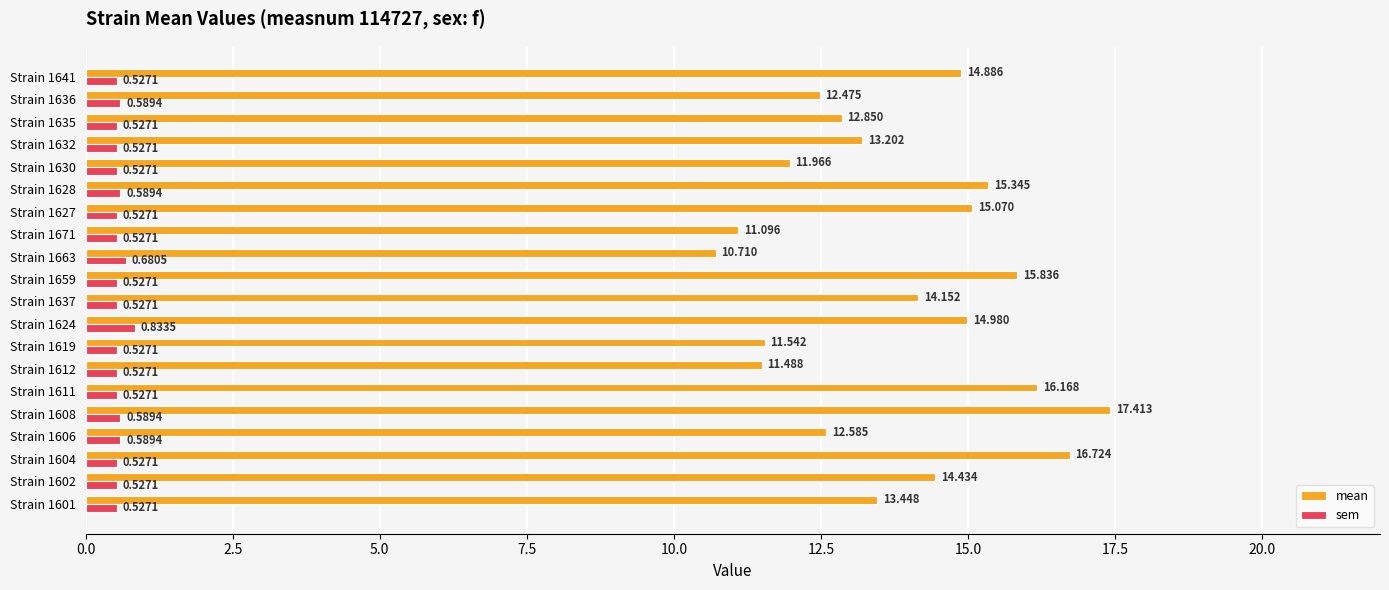

Which series changed the most between Strain 1604 and Strain 1611?

mean